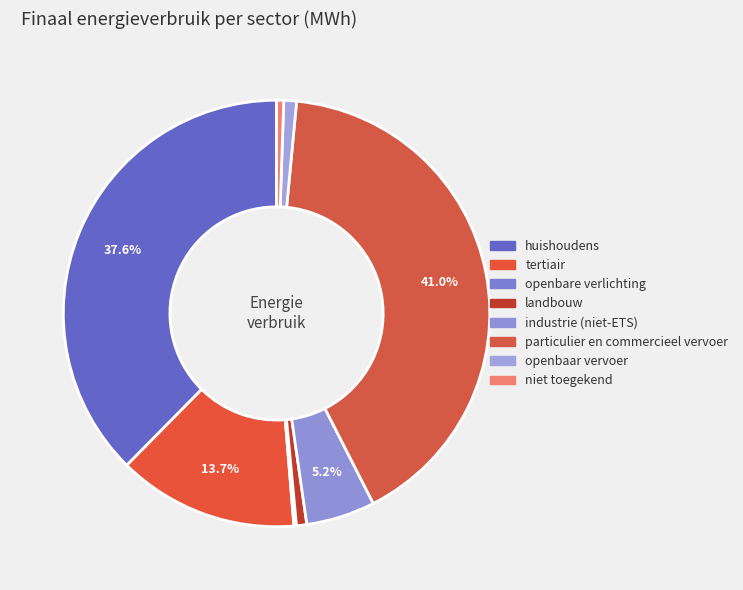

Rank the categories by value from lowest to highest.

openbare verlichting, niet toegekend, landbouw, openbaar vervoer, industrie (niet-ETS), tertiair, huishoudens, particulier en commercieel vervoer